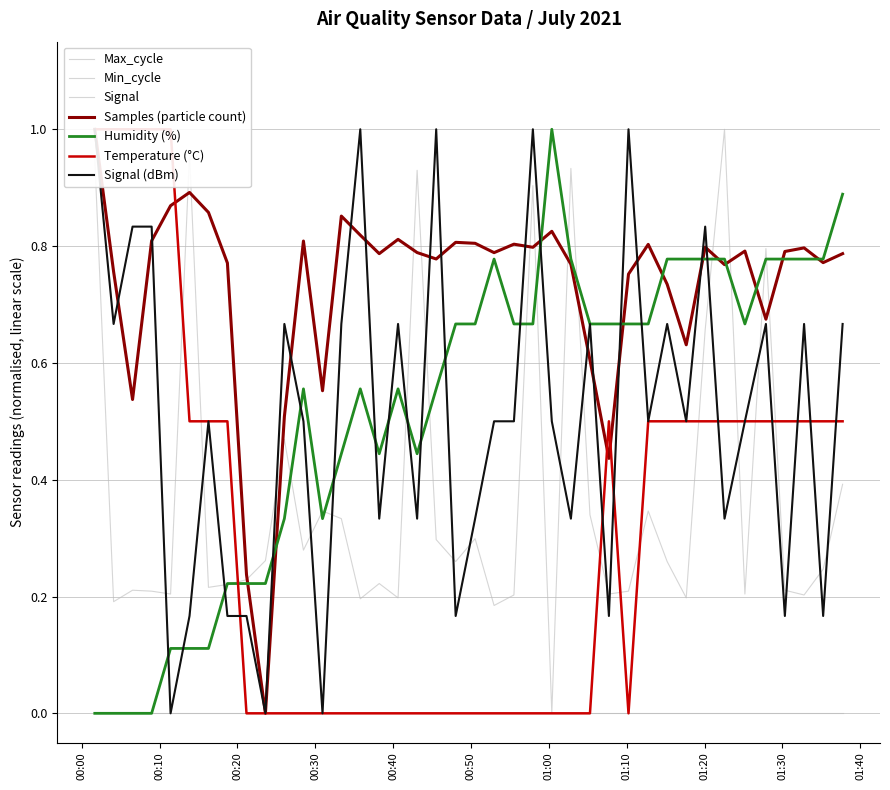

The Max_cycle series shows 0.3 at 27. True or false?

False